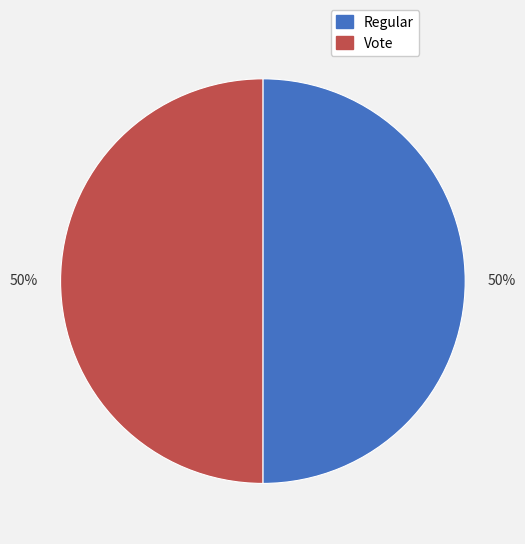

How many slices are in this pie chart?

2